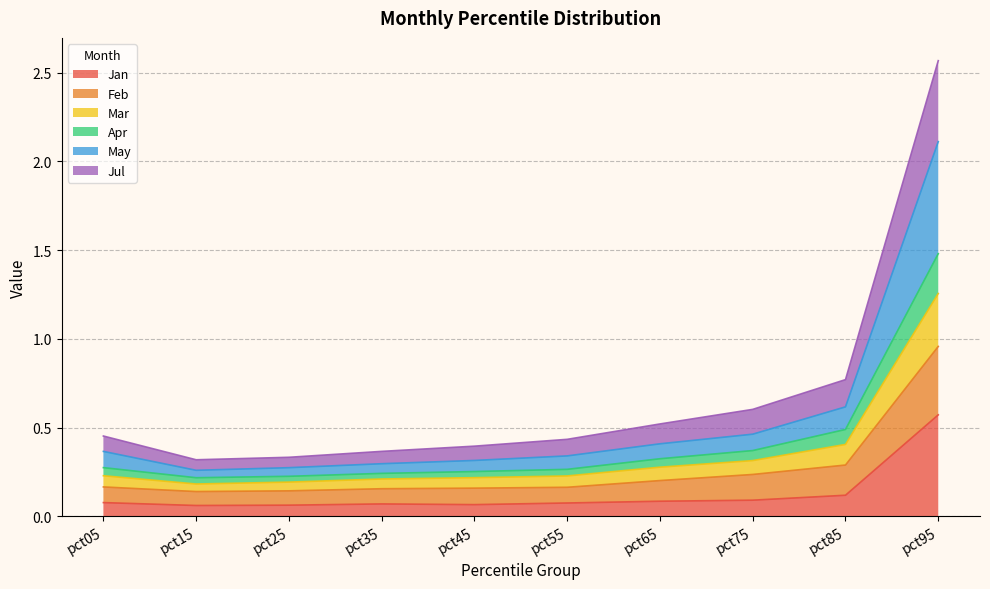

What is the spread (max minus min) of values at pct45?

0.3